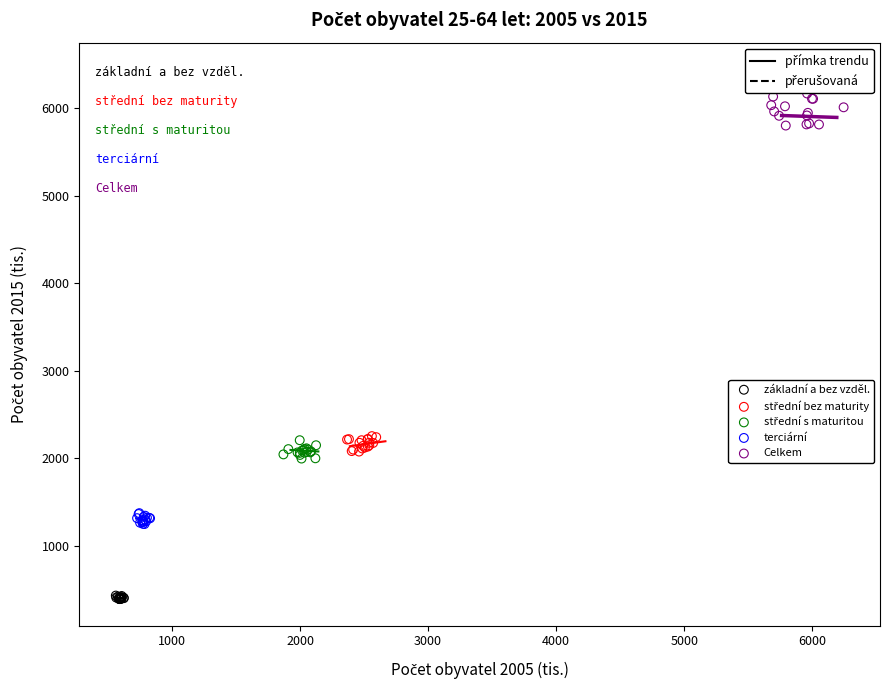

Which series contains the highest Y value?

Celkem